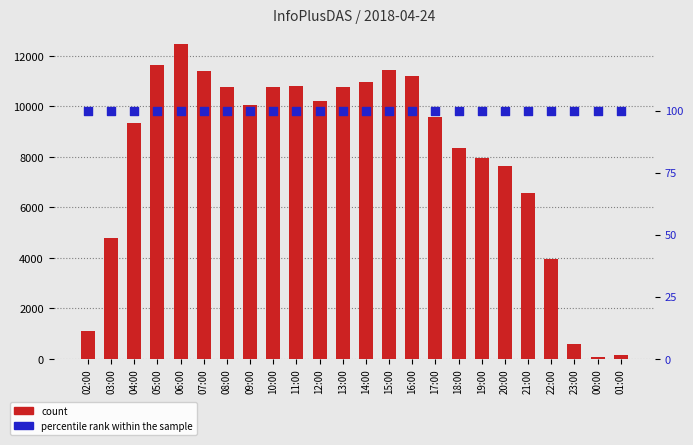

Which series reaches the minimum Y coordinate?

count